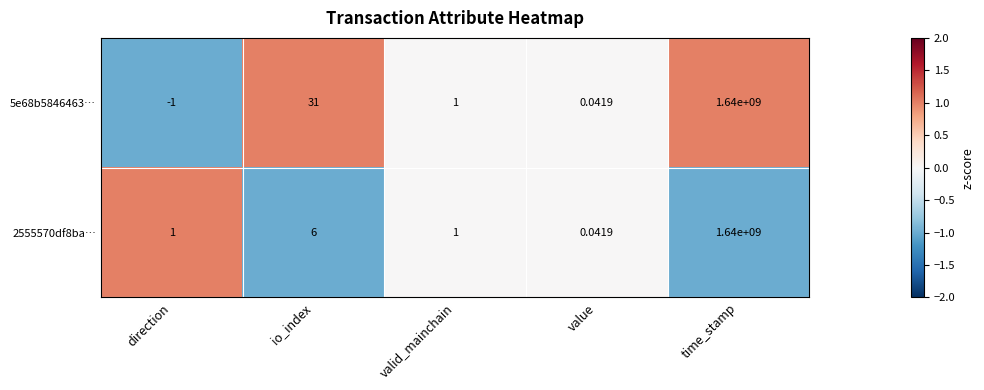

At which category does the chart reach its minimum across all series?

direction